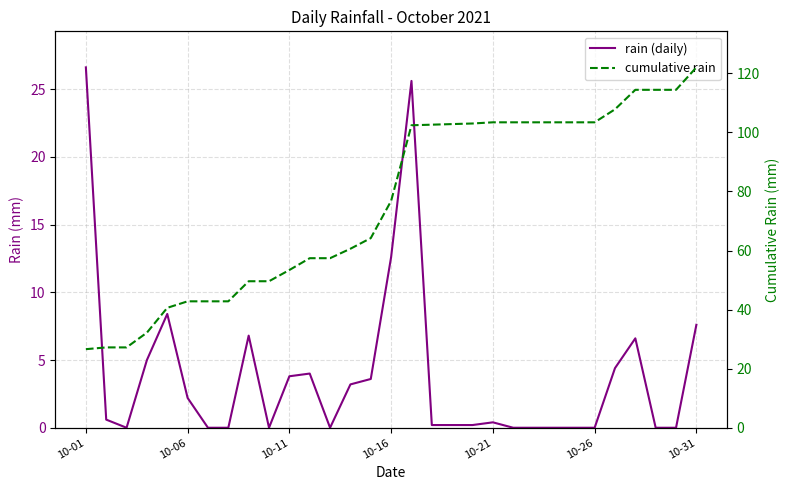

Reading left to right, transcribe all the data shown in this chart.

rain (daily): 26.6	0.6	0.0	5.0	8.4	2.2	0.0	0.0	6.8	0.0	3.8	4.0	0.0	3.2	3.6	12.6	25.6	0.2	0.2	0.2	0.4	0.0	0.0	0.0	0.0	0.0	4.4	6.6	0.0	0.0	7.6
cumulative rain: 26.6	27.2	27.2	32.2	40.6	42.8	42.8	42.8	49.6	49.6	53.4	57.4	57.4	60.6	64.2	76.8	102.4	102.6	102.8	103.0	103.4	103.4	103.4	103.4	103.4	103.4	107.8	114.4	114.4	114.4	122.0